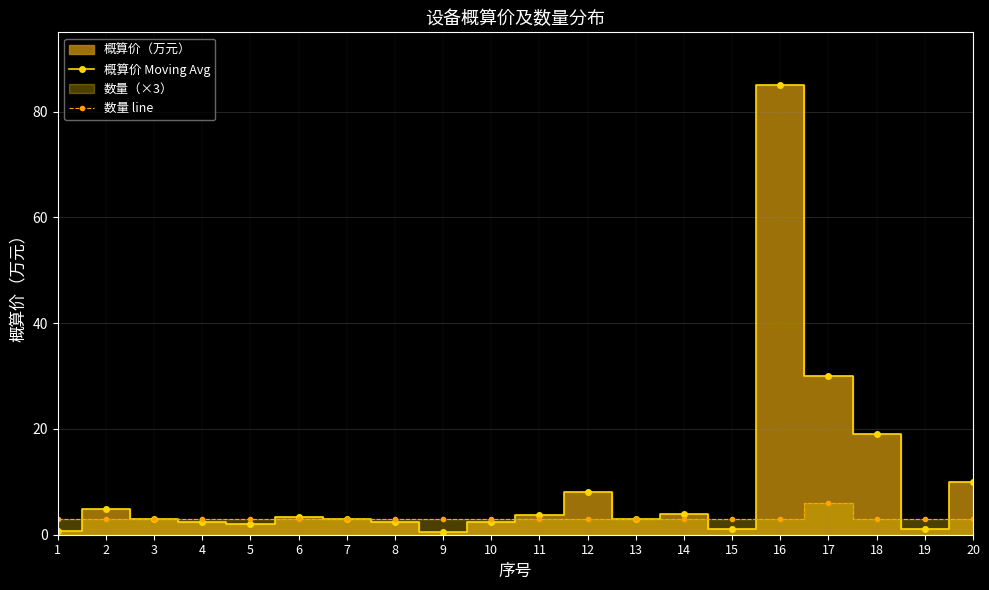

Reading right to left, what are all the values shown in this chart?

概算价 Moving Avg: 10.0	1.0	19.0	30.0	85.0	1.0	4.0	3.0	8.0	3.8	2.5	0.5	2.5	3.0	3.3	2.0	2.5	3.0	4.8	0.8
数量 line: 3.0	3.0	3.0	6.0	3.0	3.0	3.0	3.0	3.0	3.0	3.0	3.0	3.0	3.0	3.0	3.0	3.0	3.0	3.0	3.0